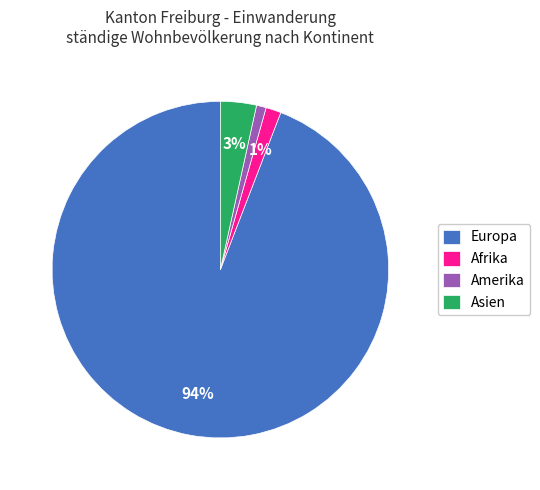

Between Amerika and Asien, which is larger?

Asien